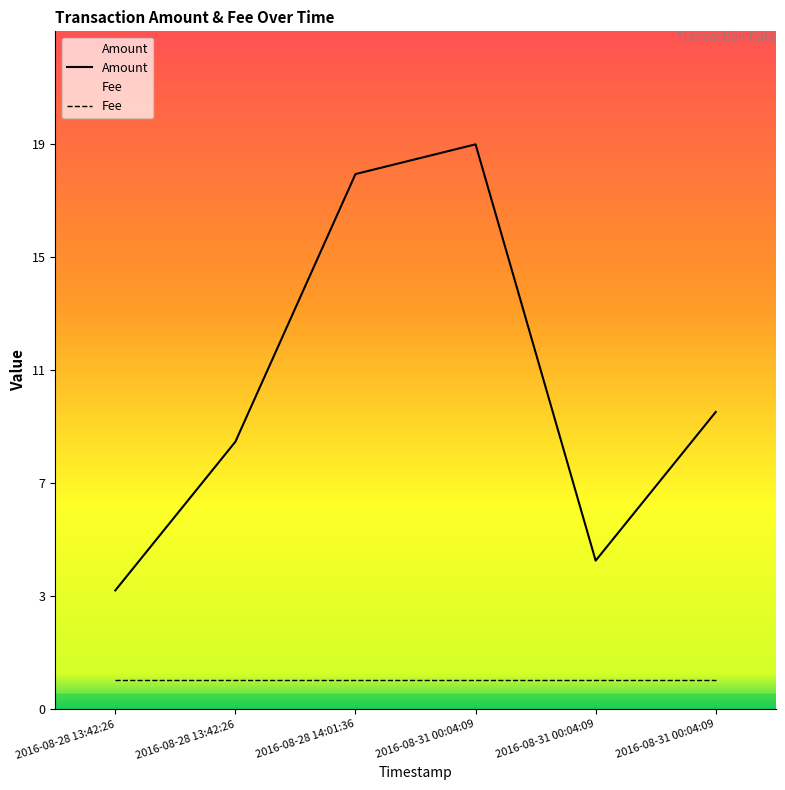

At which category does the data reach its first local peak?

2016-08-31 00:04:09